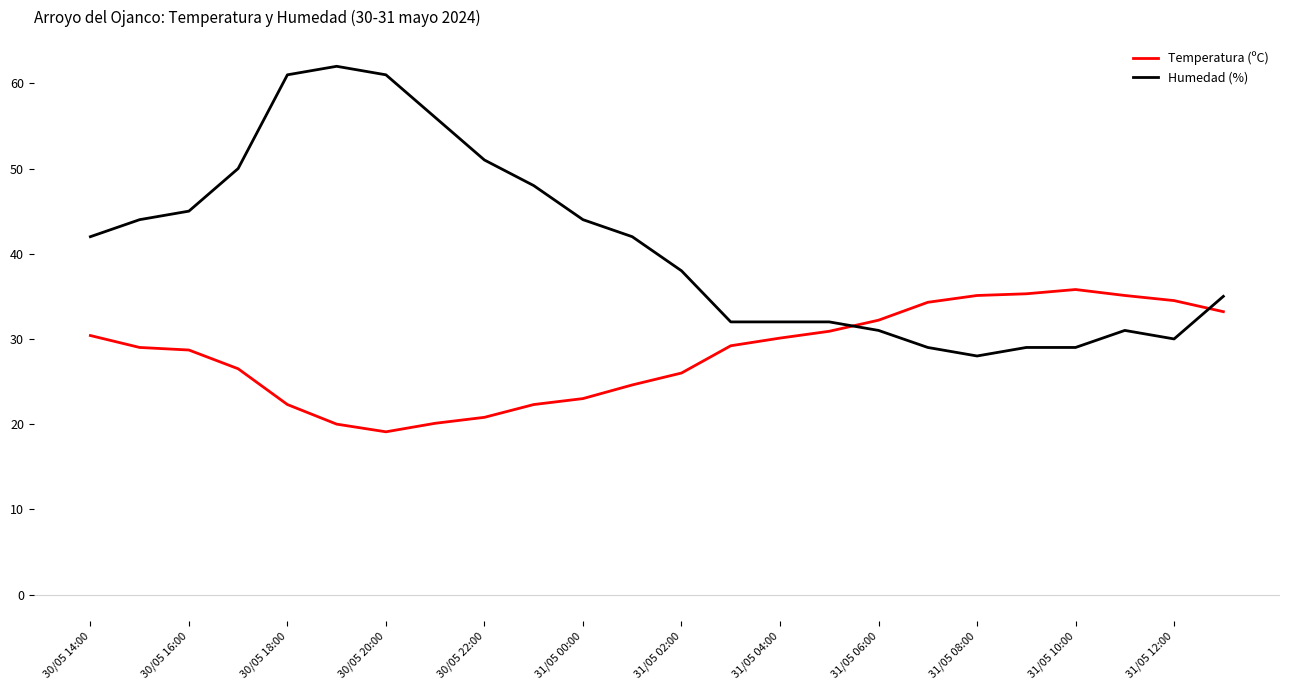

Which series has the widest spread of values?

Humedad (%)